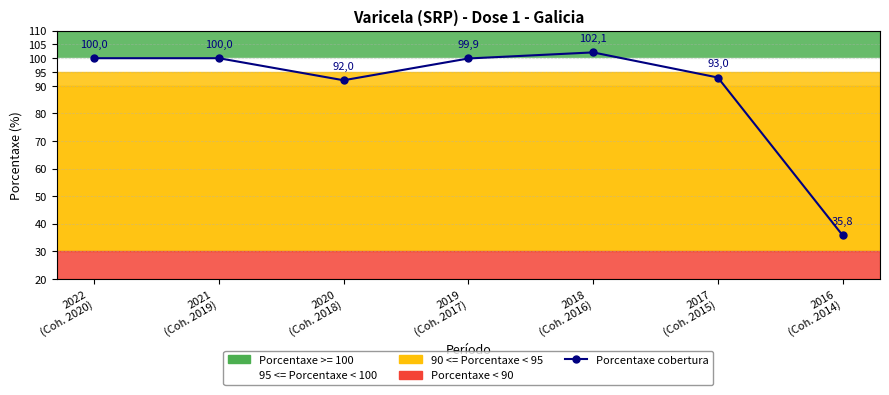

True or false: the data shows 102.1 at 2018
(Coh. 2016).

True